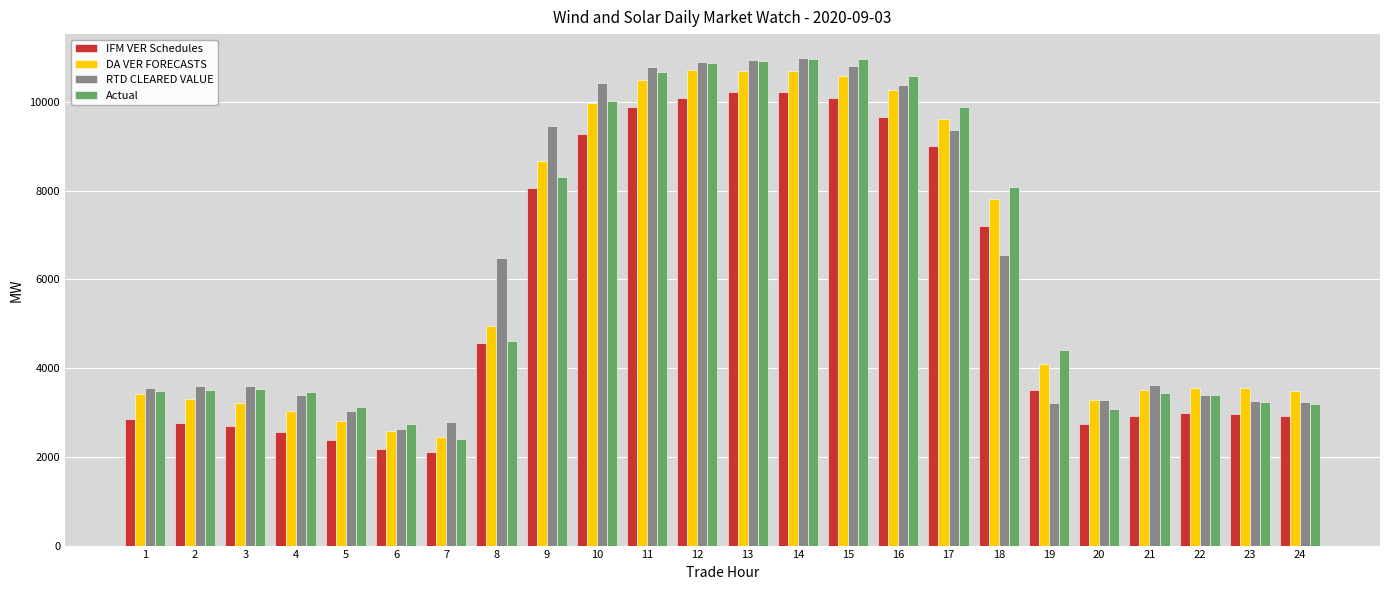

What is the sum of the IFM VER Schedules values at 7 and 23?

5080.6